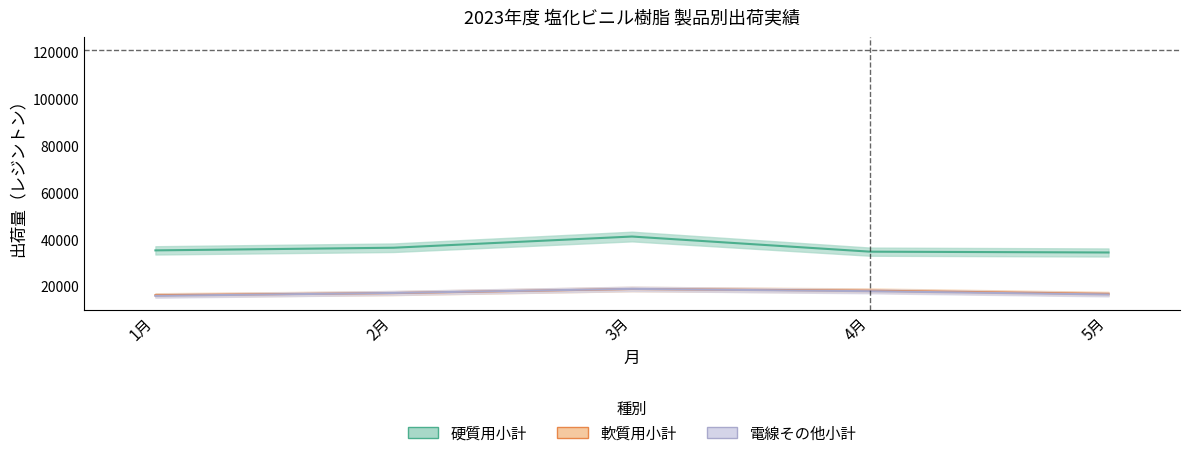

In 硬質用小計, how many points are higher than both neighbors (excluding endpoints)?

1